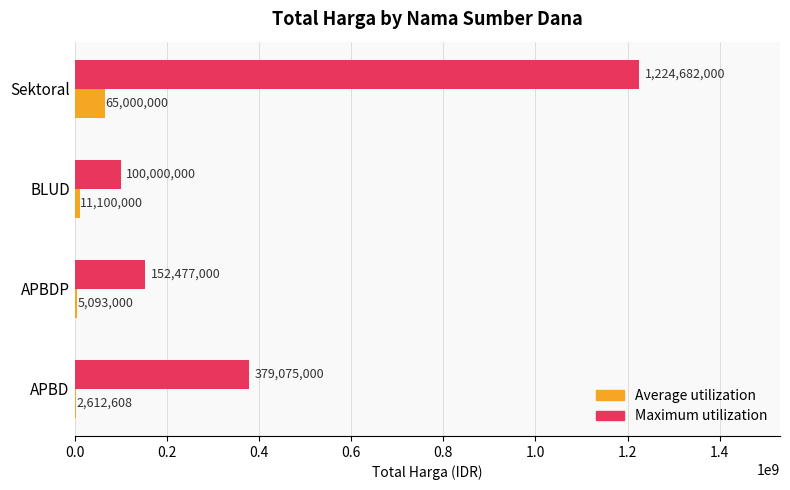

At which label is Maximum utilization closest to 662341000?

APBD